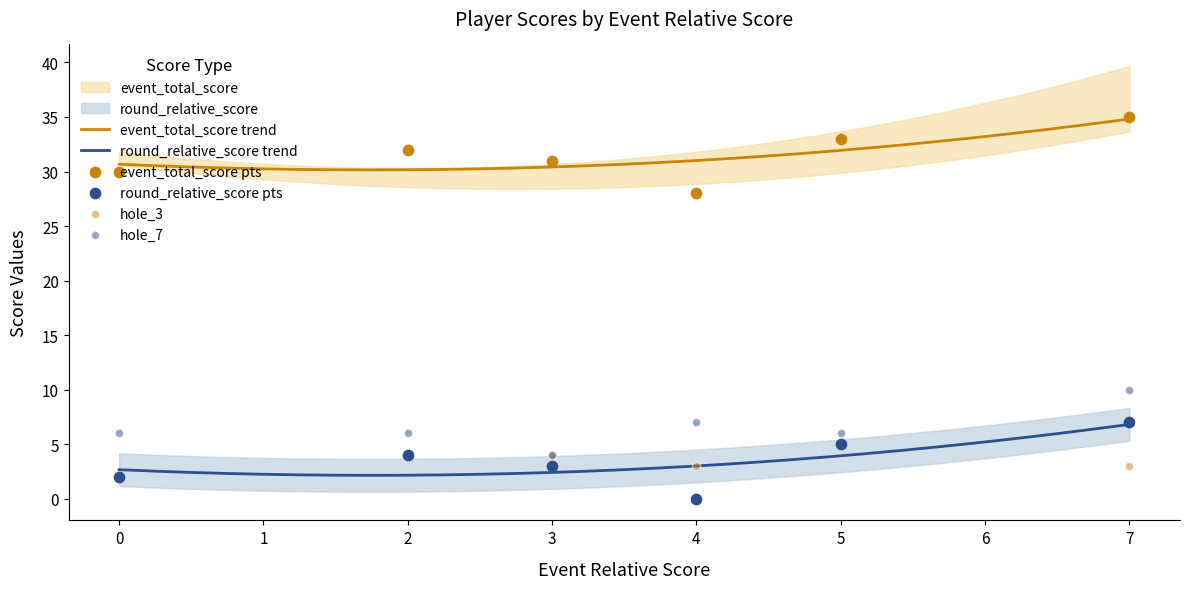

Which series reaches the maximum Y coordinate?

event_total_score